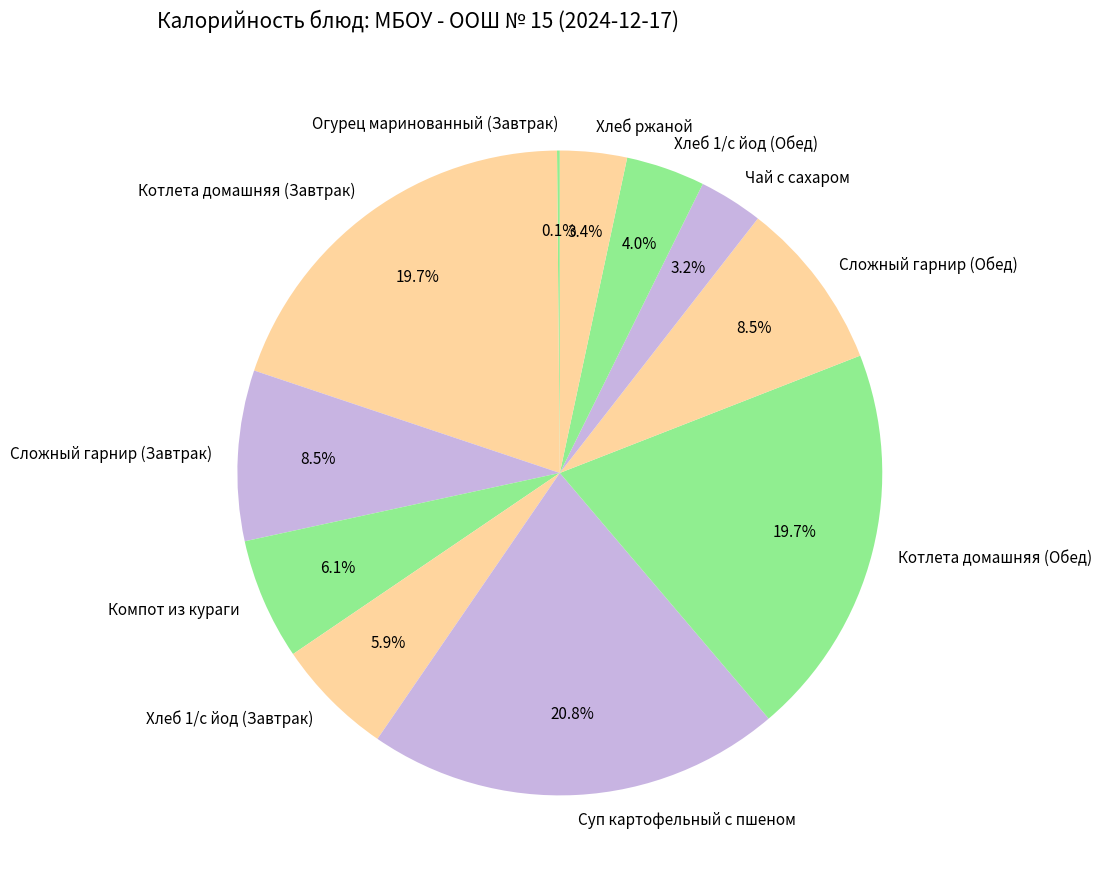

Is the sum of Компот из кураги and Сложный гарнир (Завтрак) greater than half?

No